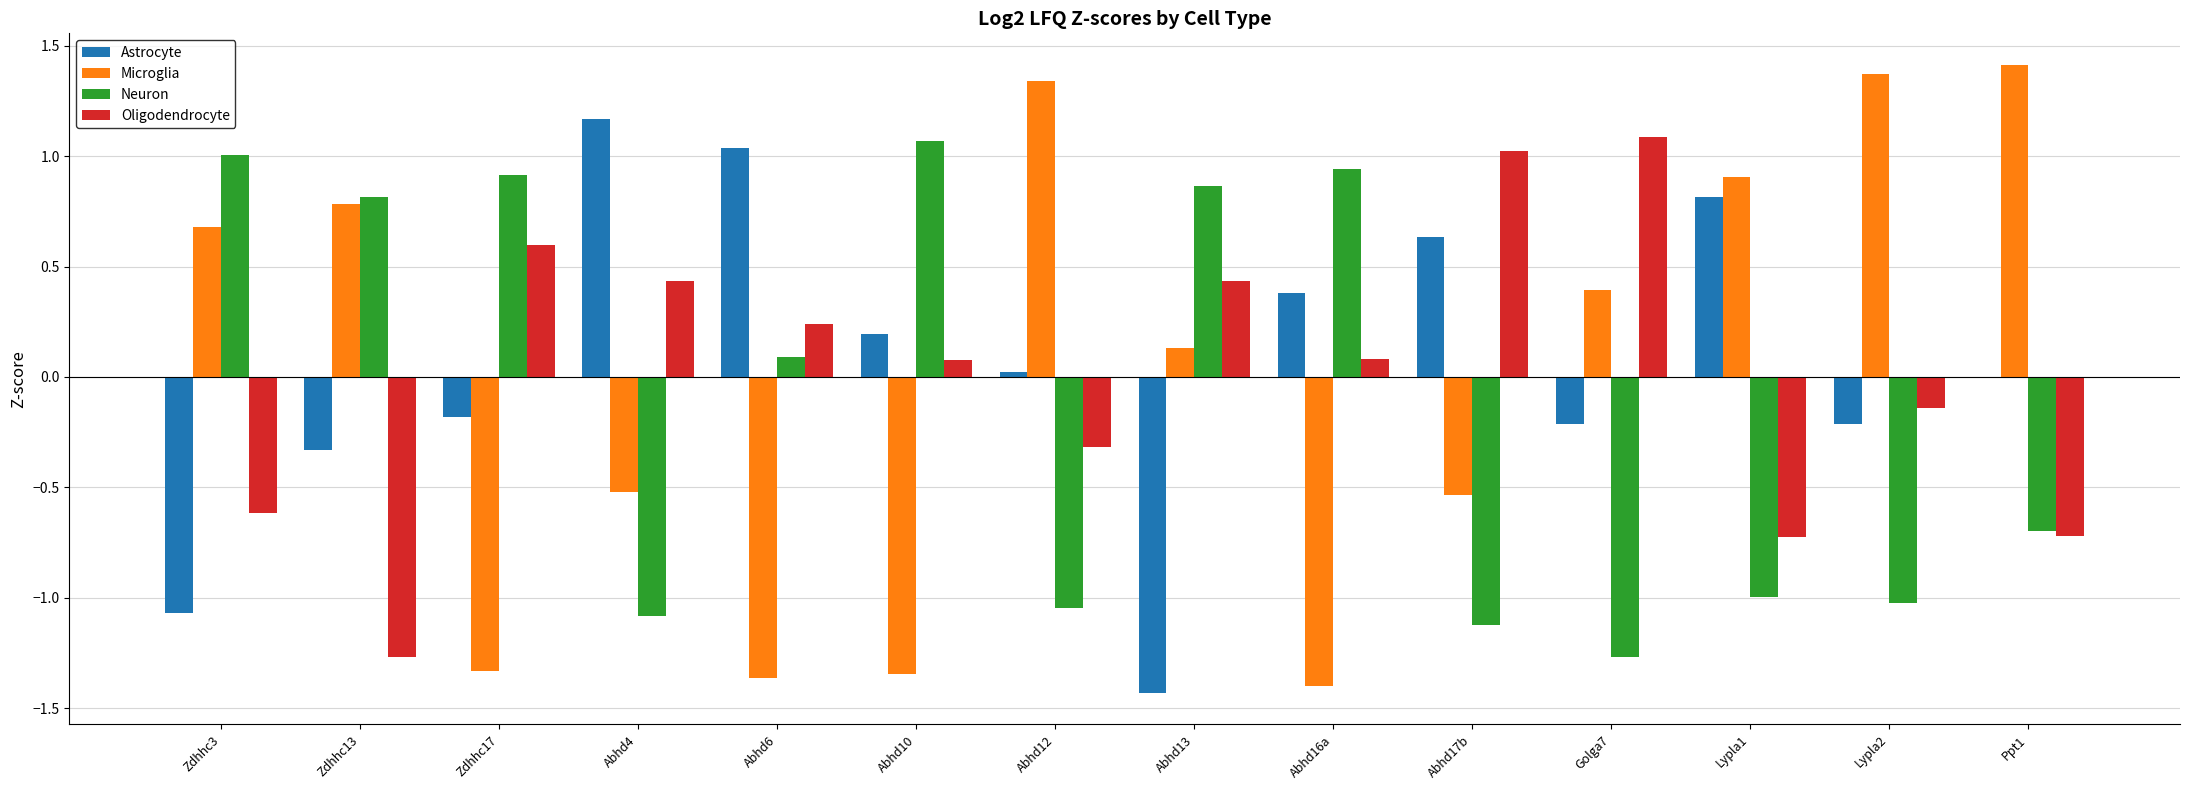

Read the Neuron value at Abhd10.

1.1